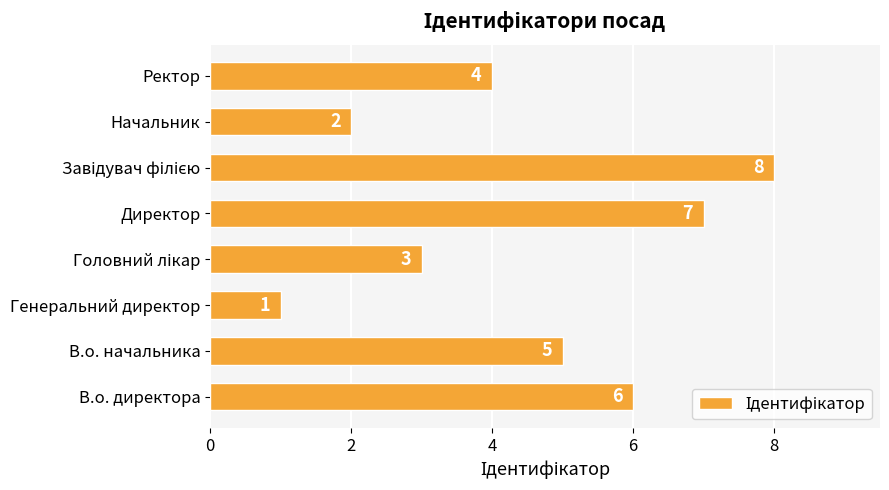

How many categories are shown in the chart?

8